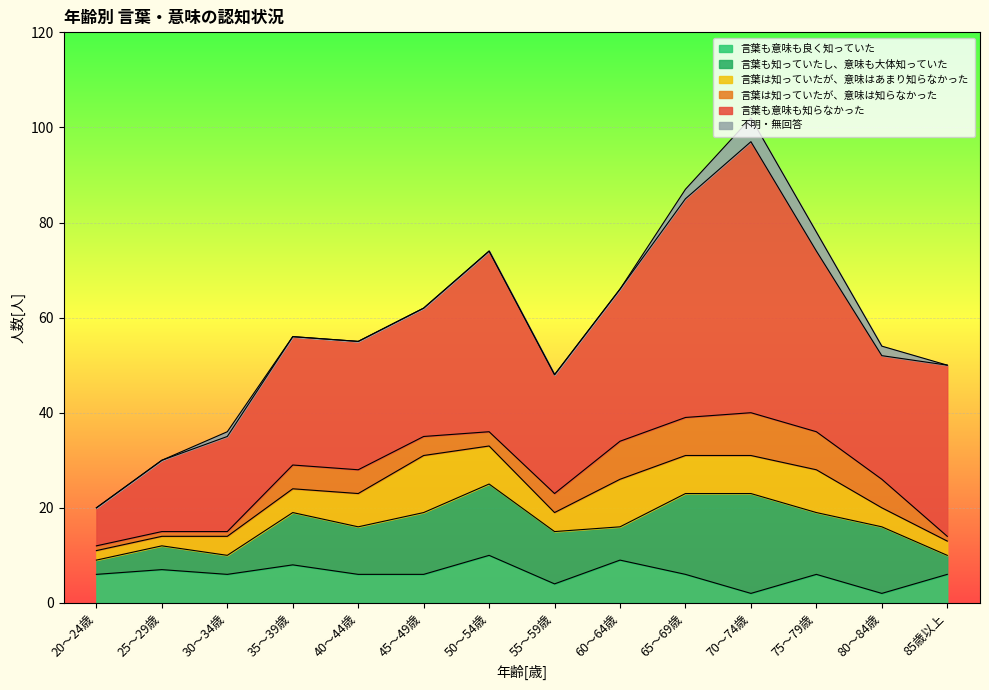

At how many categories does at least one series exceed 56?

1